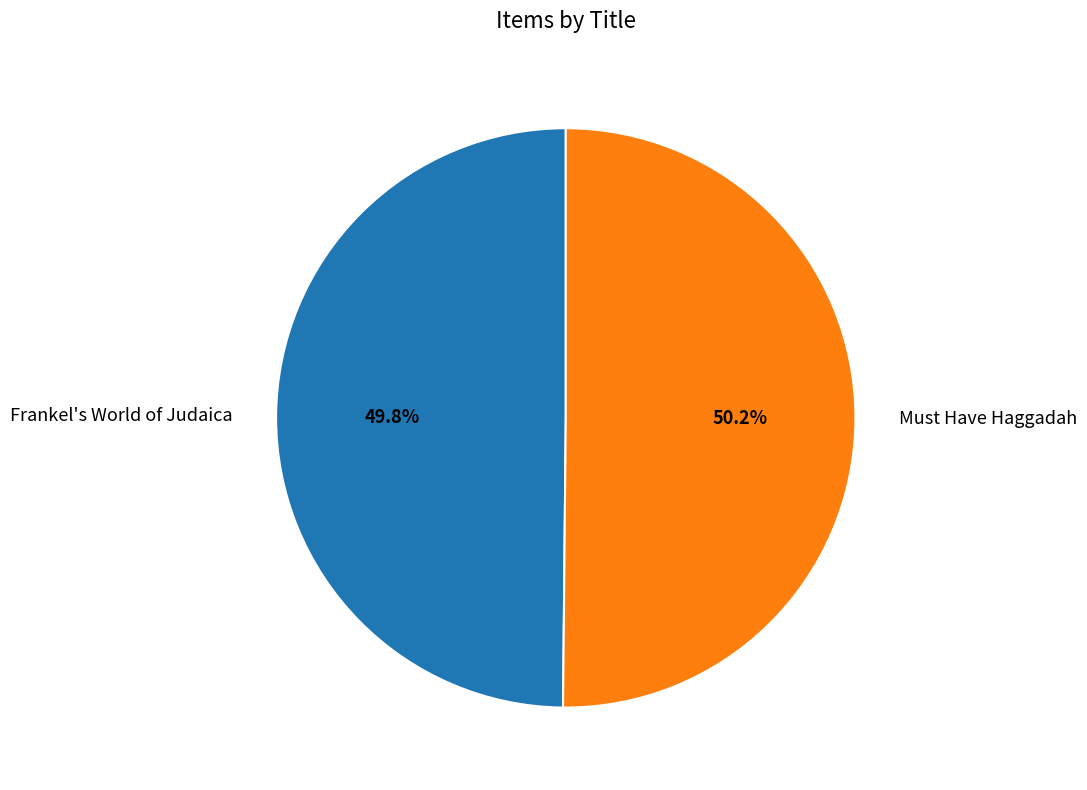

Approximately how many times larger is the value at Must Have Haggadah compared to Frankel's World of Judaica?

1.0